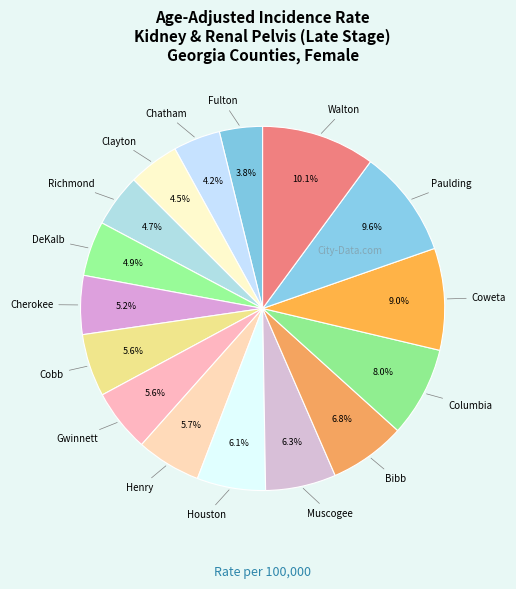

How many segments does this pie chart have?

16